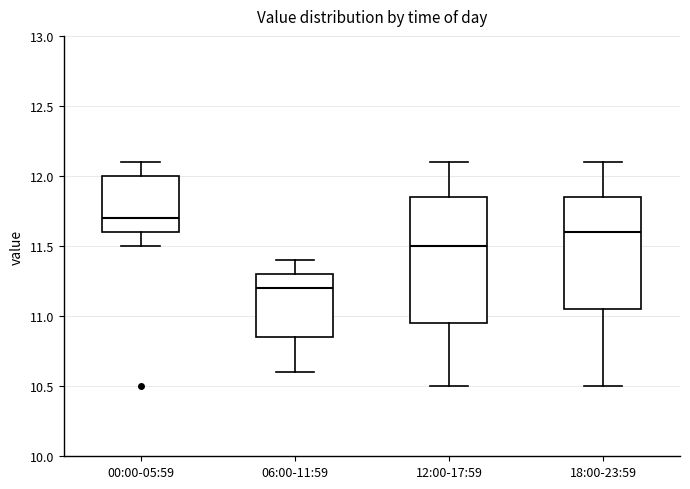

Reading left to right, read every box against the y-axis: the position of its median line, the range the box covers, and the ends of its whiskers. The values are not printed on the chart, so give them approximately, as read against the axis.

00:00-05:59: median 11.70, box 11.60 to 12.00, whiskers 11.50 to 12.10
06:00-11:59: median 11.20, box 10.85 to 11.30, whiskers 10.60 to 11.40
12:00-17:59: median 11.50, box 10.95 to 11.85, whiskers 10.50 to 12.10
18:00-23:59: median 11.60, box 11.05 to 11.85, whiskers 10.50 to 12.10